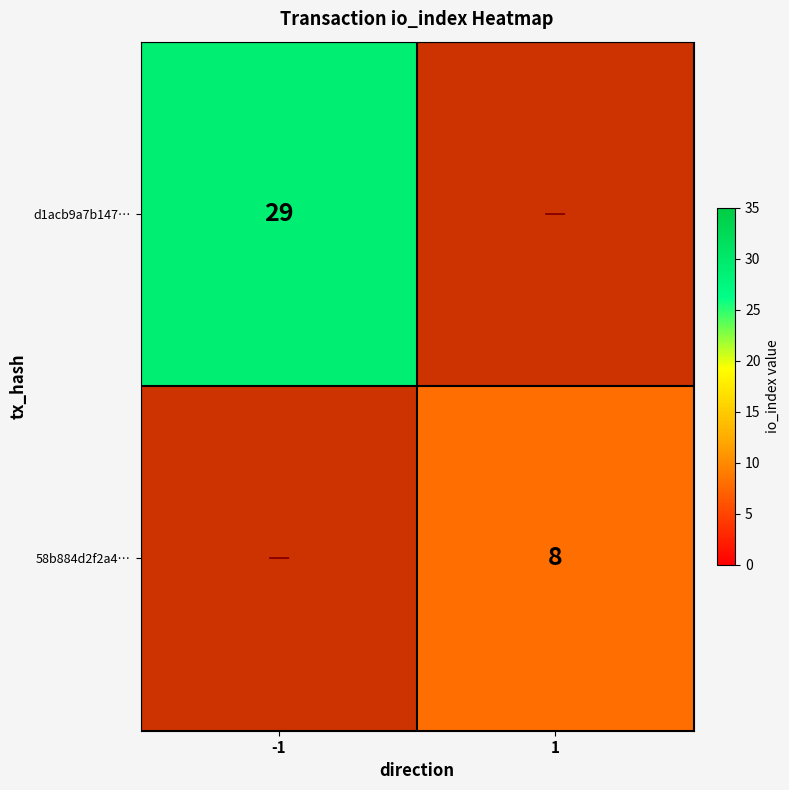

Is it true that 58b884d2f2a4… equals 8 at 1?

True